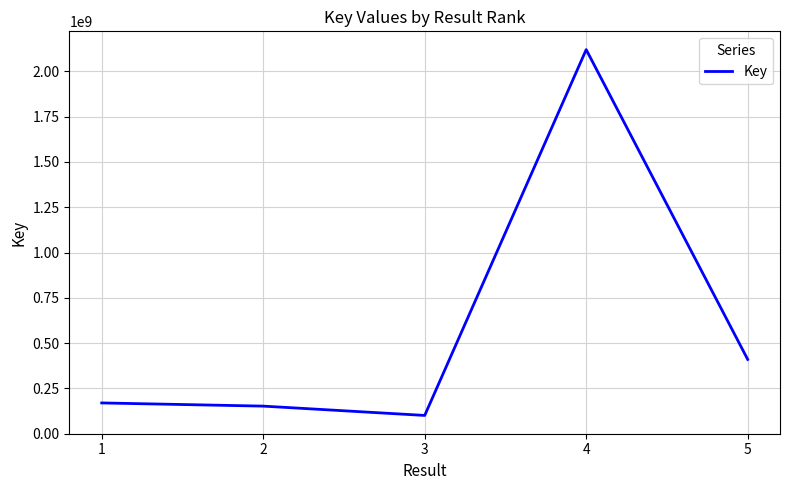

Where is the first local minimum?

3